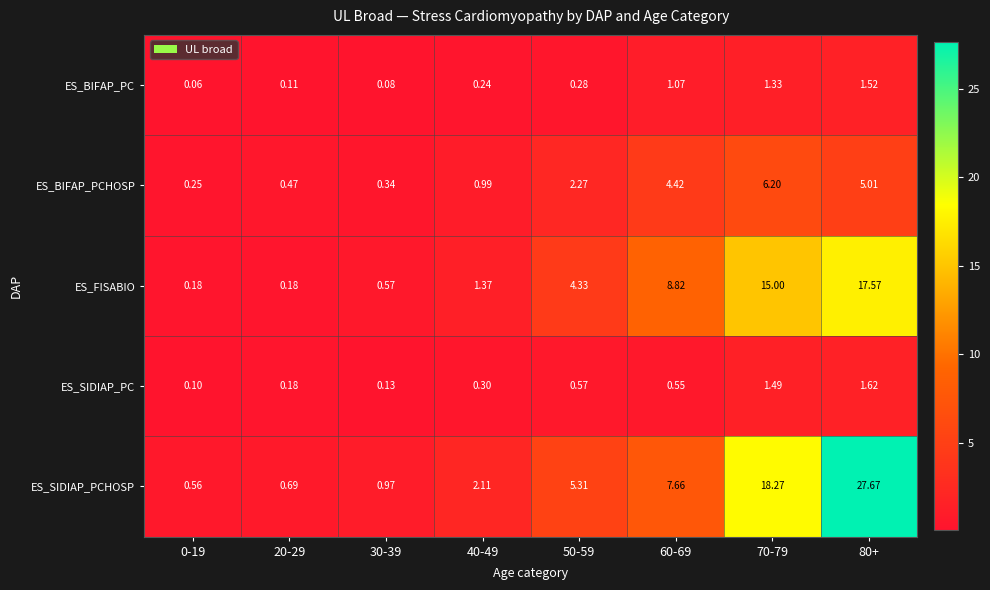

Is the value of ES_BIFAP_PCHOSP at 60-69 greater than the value of ES_BIFAP_PC at 60-69?

Yes